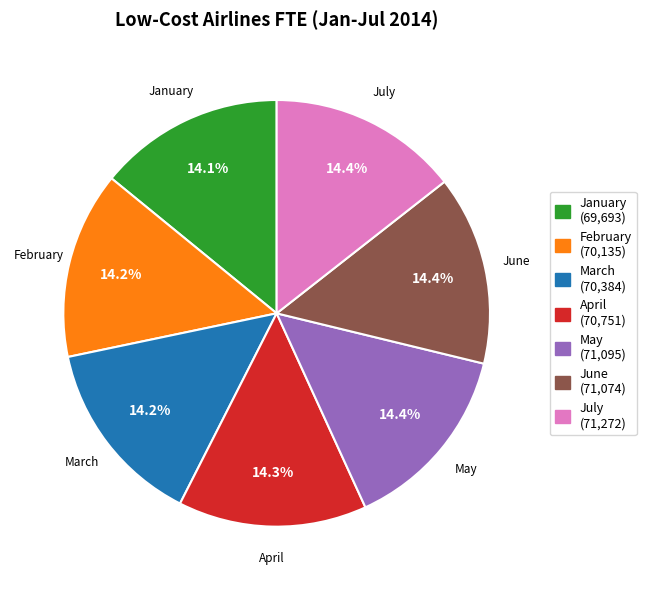

Combined, do May (71,095) and February (70,135) account for over 50%?

No